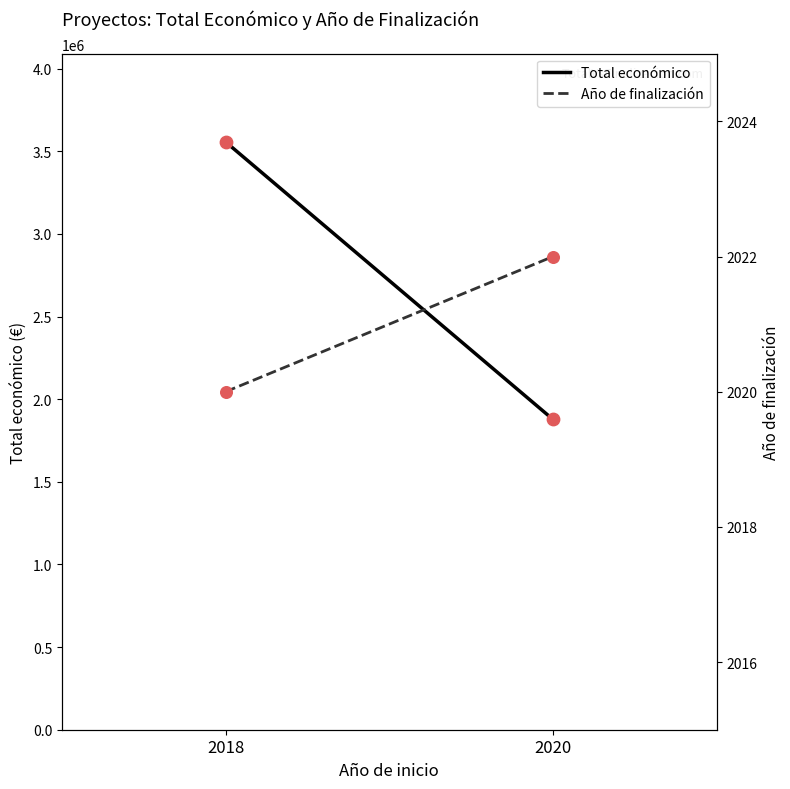

Which series has the largest total across all categories?

Total económico